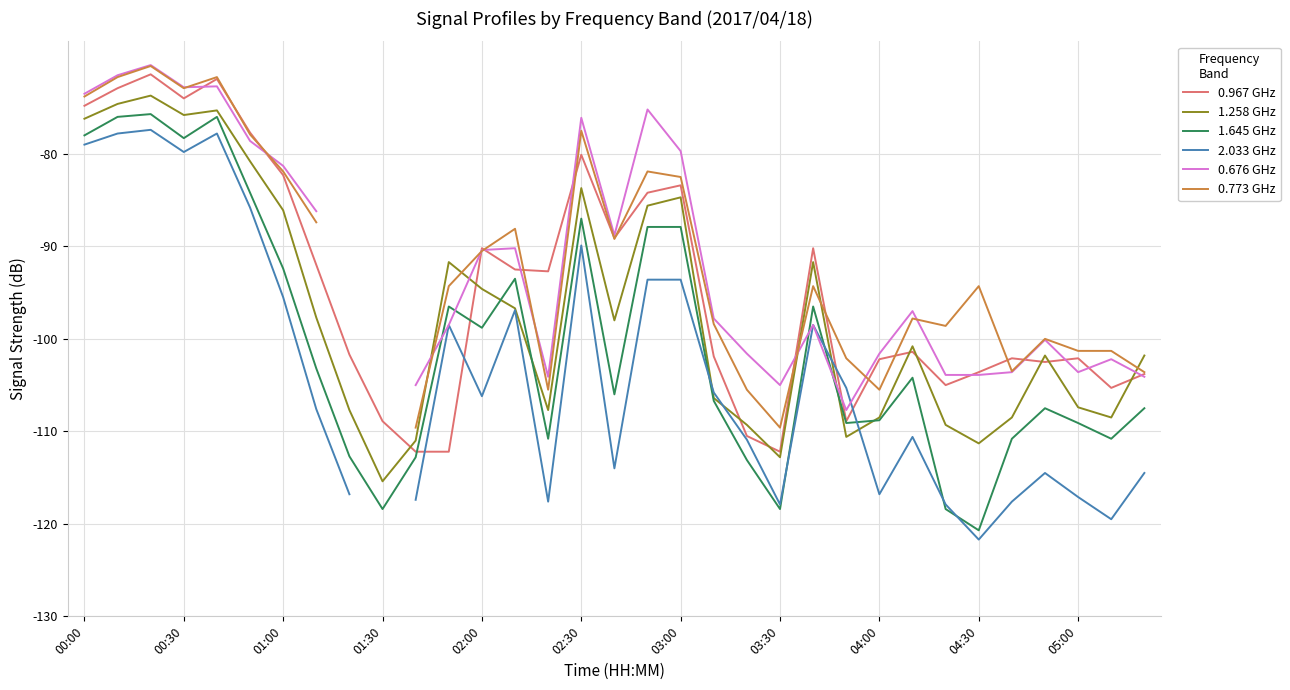

Which category has the lowest value in the 1.645 GHz series?

04:30